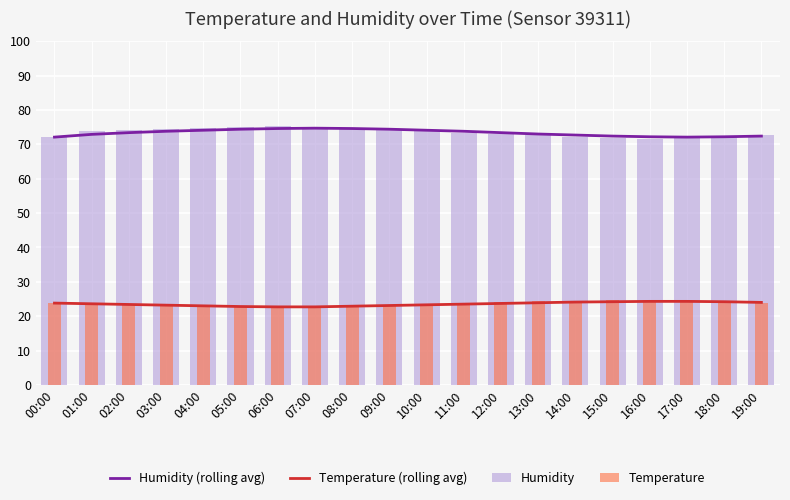

Which series has the largest range (max minus min)?

Humidity